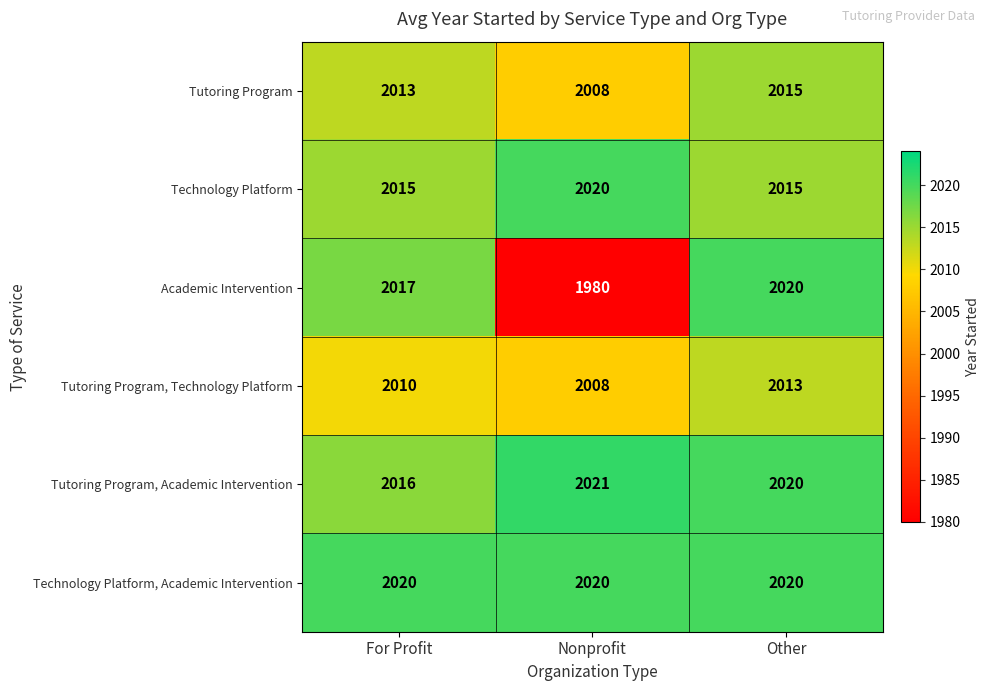

What is the total value across all series at For Profit?

12091